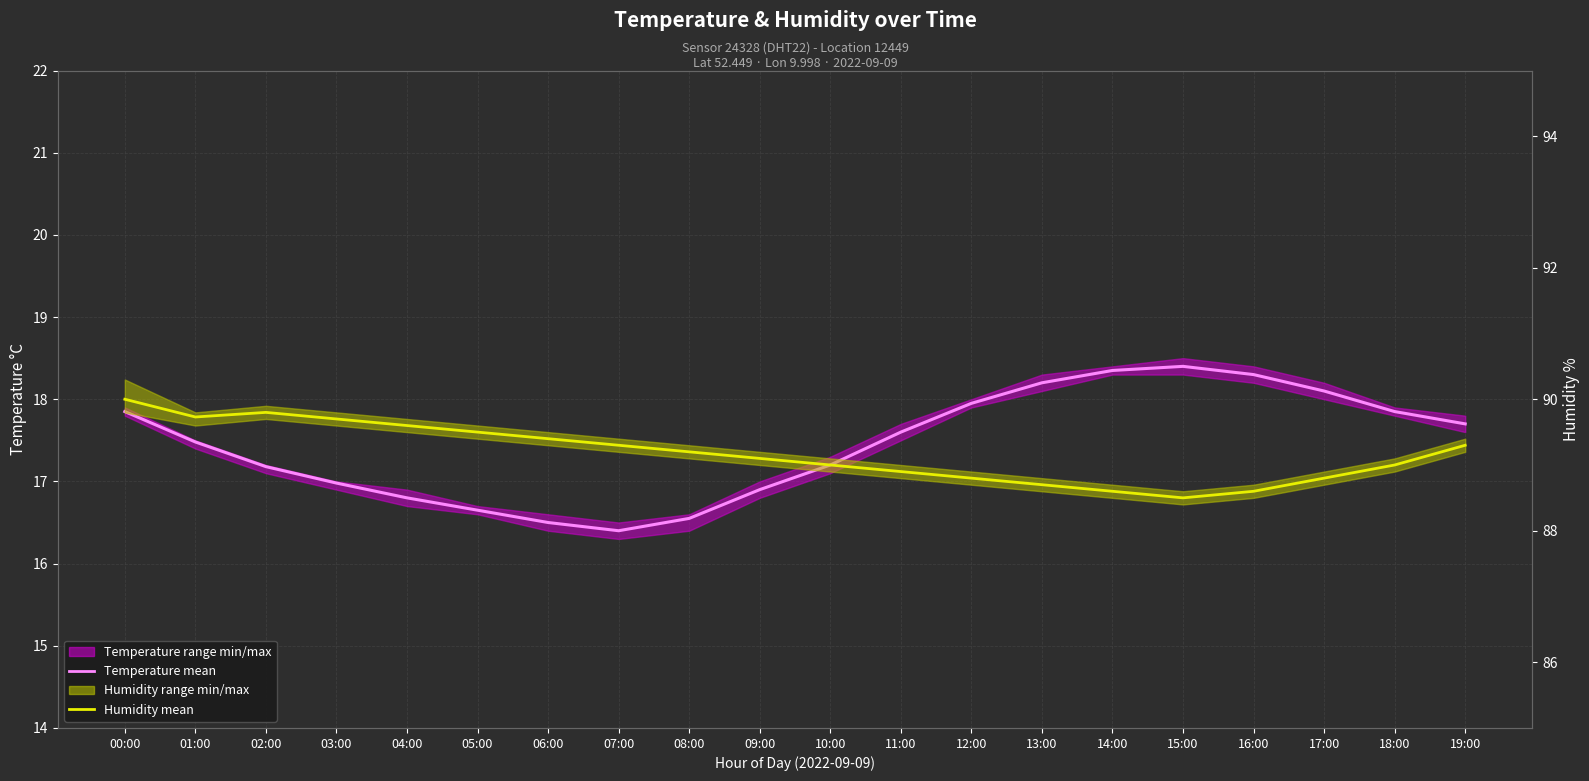

At how many categories does at least one series exceed 71?

20